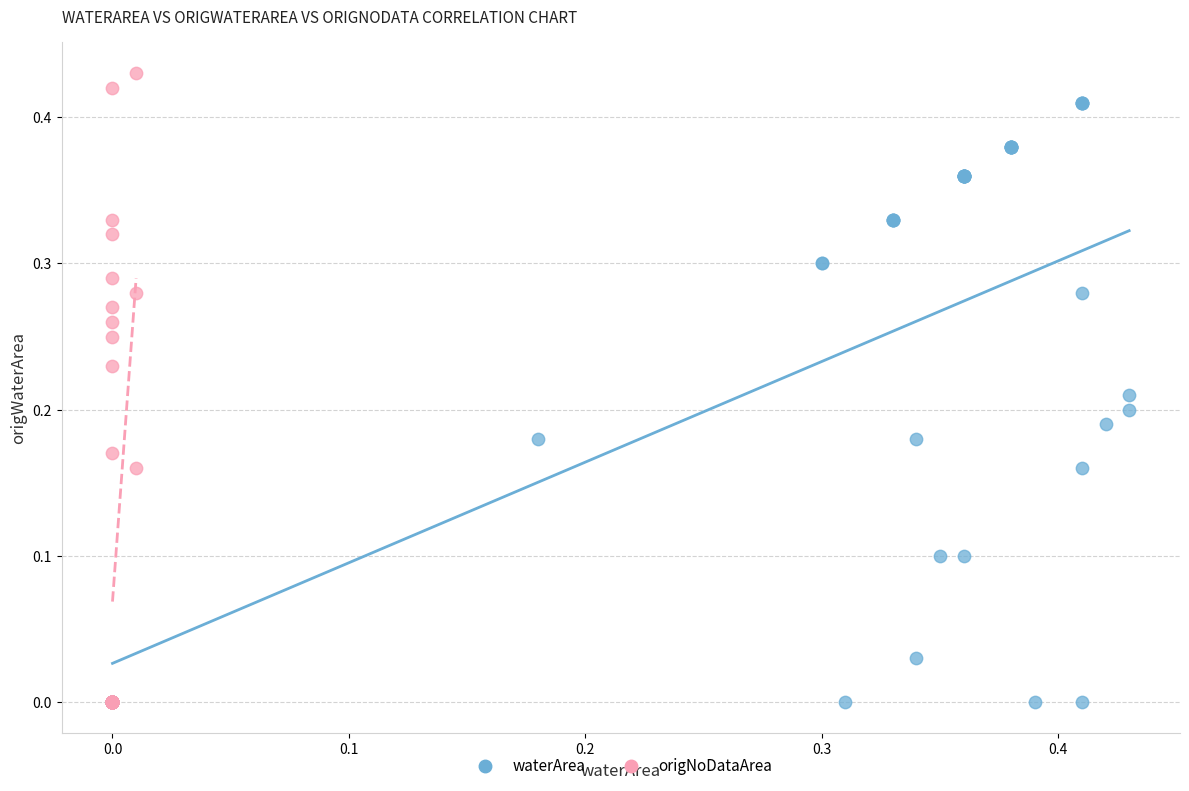

Which series has the largest Y range (max minus min)?

origNoDataArea